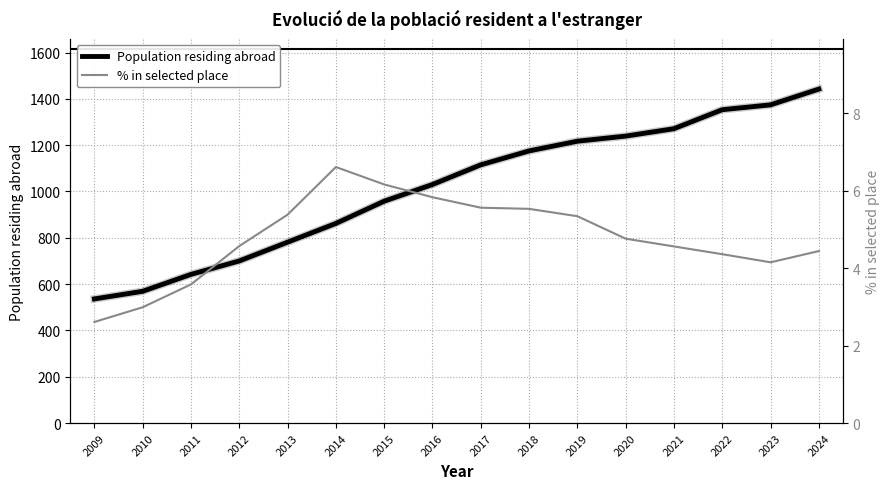

What is the maximum value shown in the chart?

1442.0